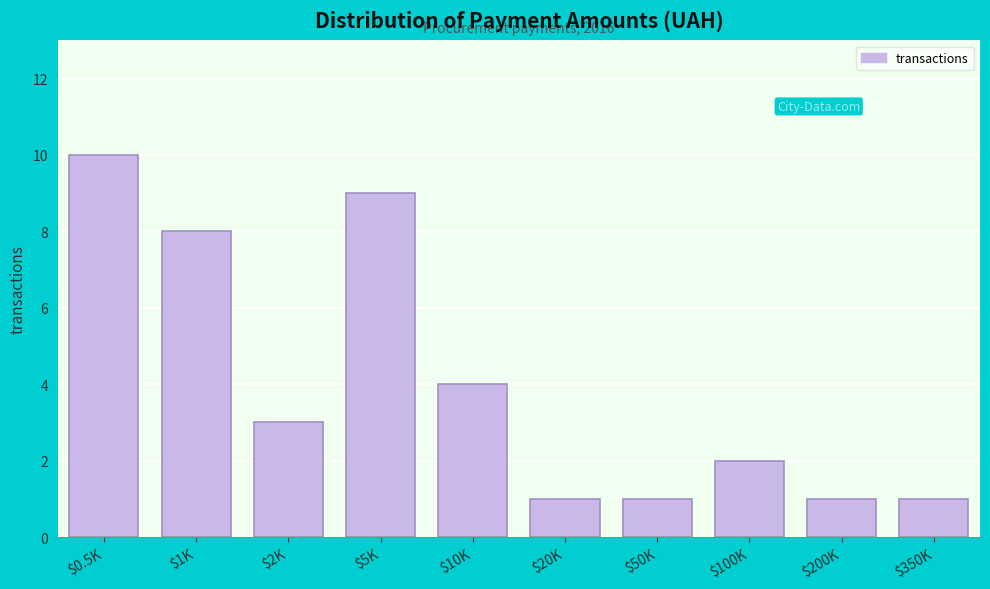

Reading right to left, transcribe all the data shown in this chart.

1	1	2	1	1	4	9	3	8	10